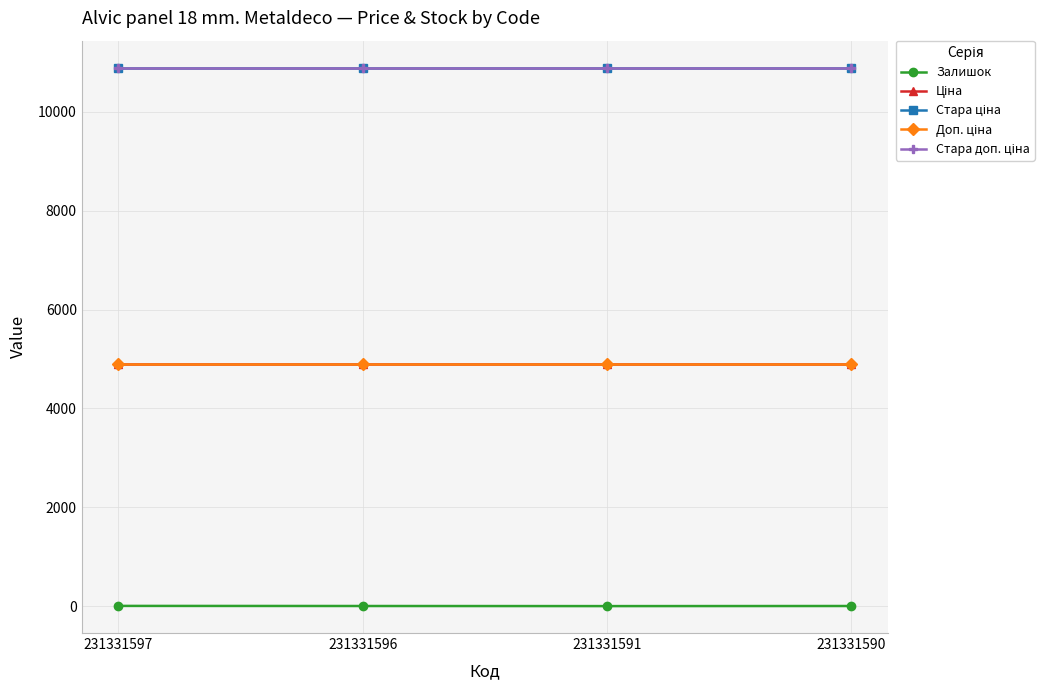

What is the total value across all series at 231331591?

31601.0